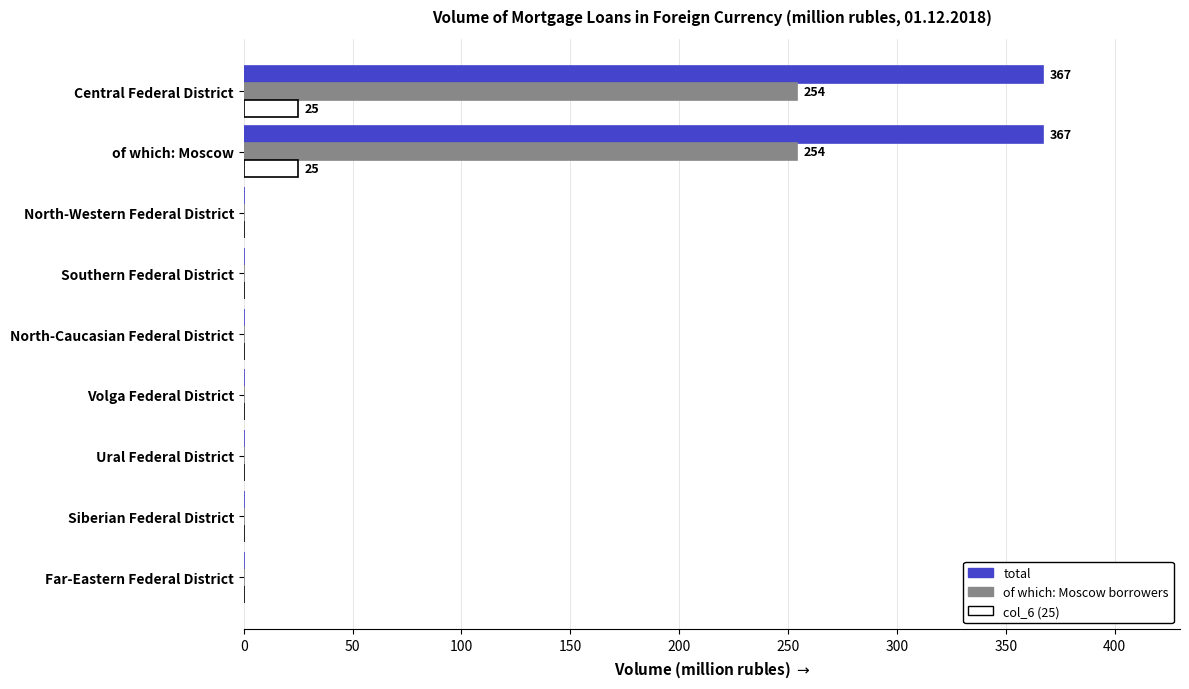

The value of of which: Moscow borrowers at North-Caucasian Federal District is 0. True or false?

True